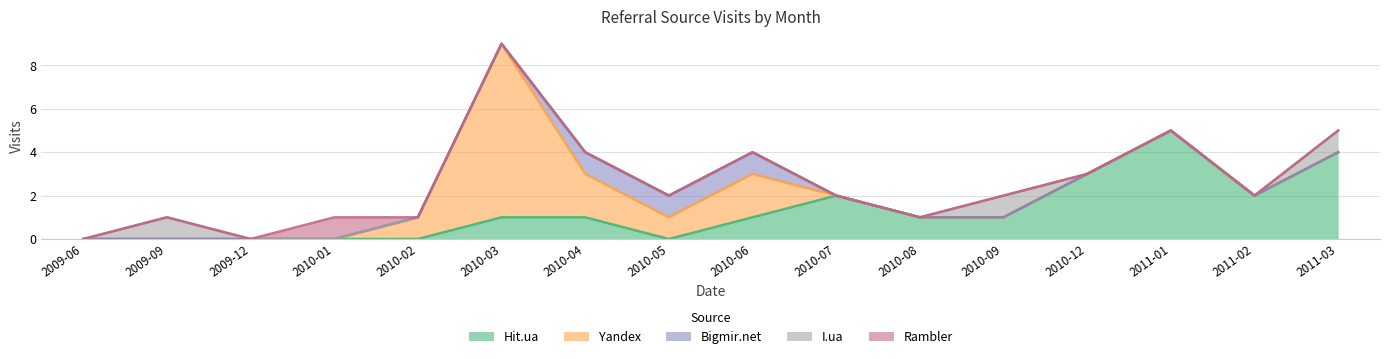

How many intersections are there between Yandex and Rambler?

1